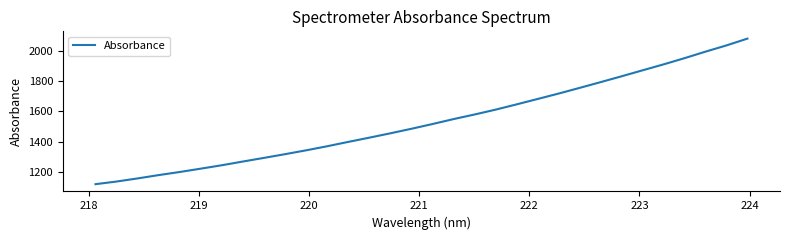

What is the difference between the maximum and minimum values?

961.4